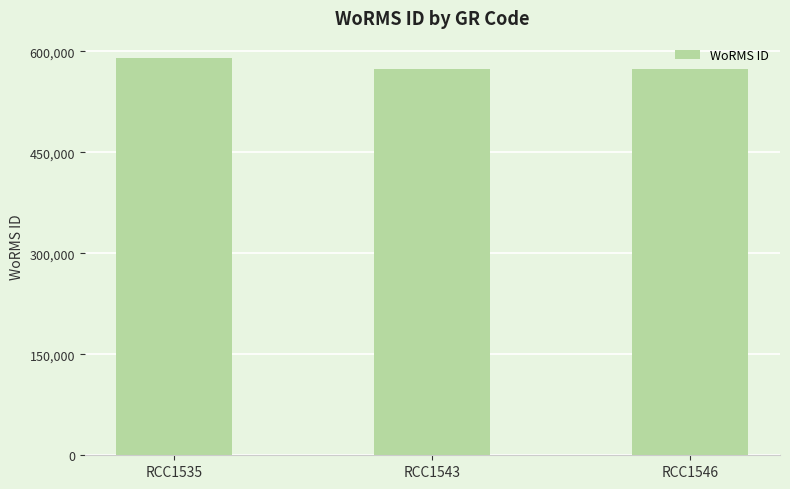

Where does the data first go above 573854?

RCC1535